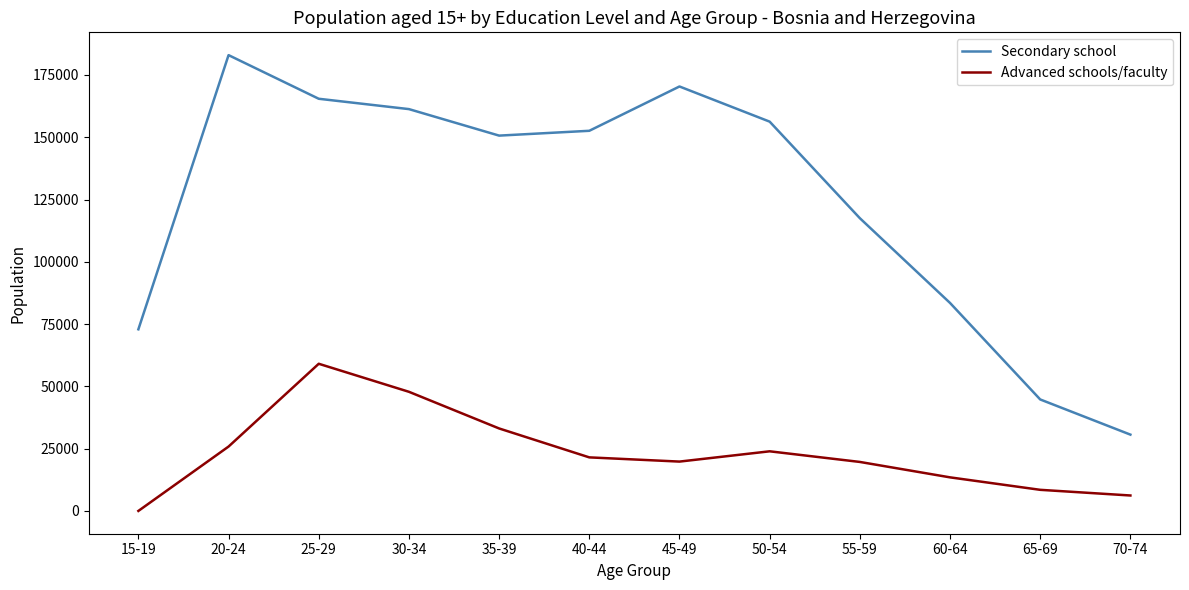

Which label corresponds to the largest value in the chart?

20-24